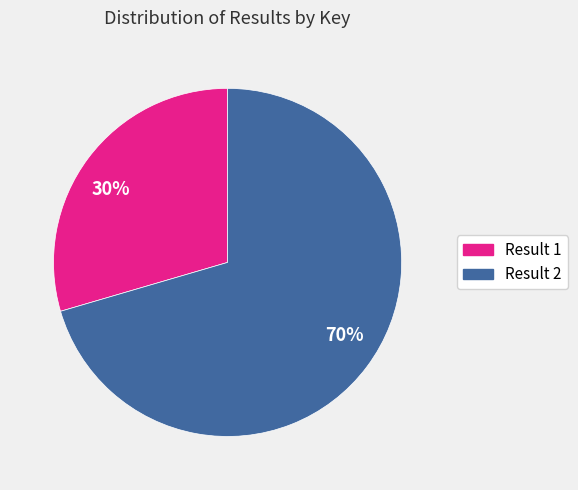

Which has a higher value, 30% or 70%?

70%